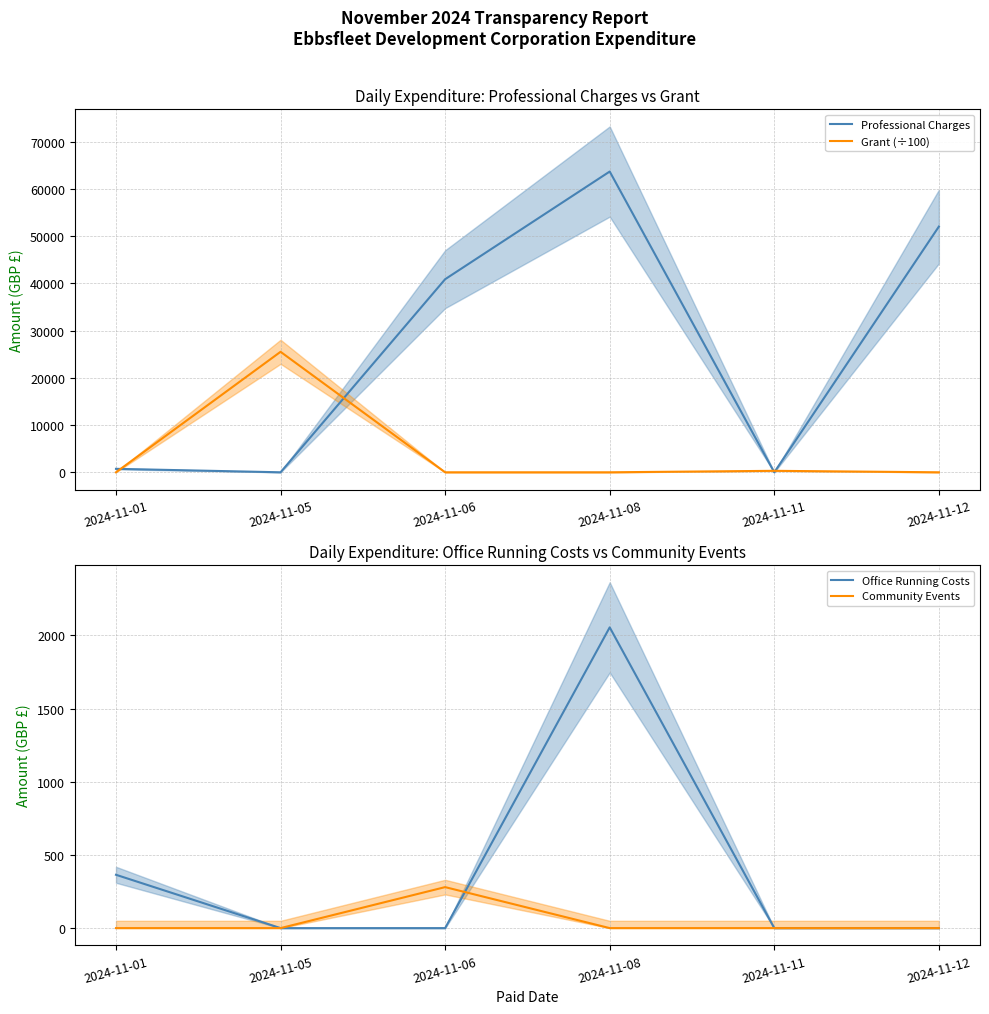

Reading left to right, transcribe all the data shown in this chart.

Professional Charges: 732.0	0.0	40870.0	63662.6	0.0	52007.6
Grant (÷100): 0.0	25505.8	0.0	0.0	310.8	0.0
Office Running Costs: 364.2	0.0	0.0	2054.2	0.0	0.0
Community Events: 0.0	0.0	280.0	0.0	0.0	0.0